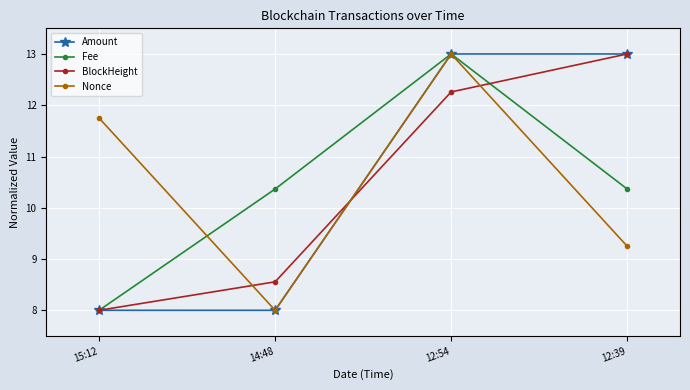

What are all the series names shown in the legend?

Amount, Fee, BlockHeight, Nonce